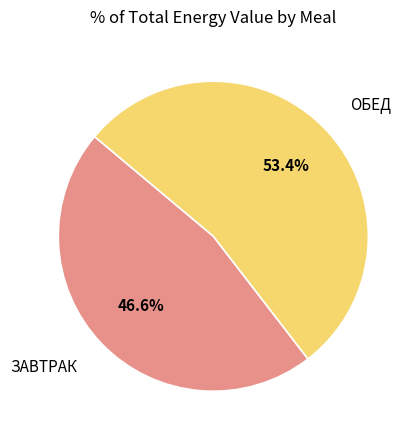

To the nearest percent, what is the average slice percentage?

50%